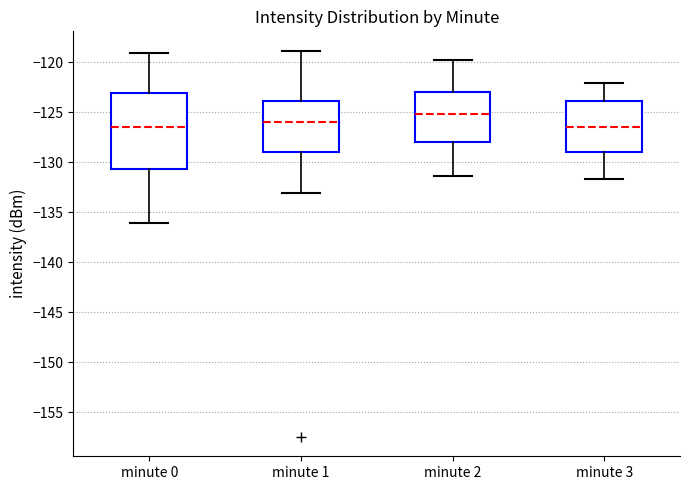

Reading left to right, transcribe this box plot: for each box, give where its median line is, the range the box spans, and where its two whiskers end, as read against the y-axis. The values are not printed on the chart, so give them approximately, as read against the axis.

minute 0: median -126.5, box -130.5 to -123.0, whiskers -136.0 to -119.0
minute 1: median -126.0, box -129.0 to -124.0, whiskers -133.0 to -119.0
minute 2: median -125.0, box -128.0 to -123.0, whiskers -131.5 to -120.0
minute 3: median -126.5, box -129.0 to -124.0, whiskers -131.5 to -122.0